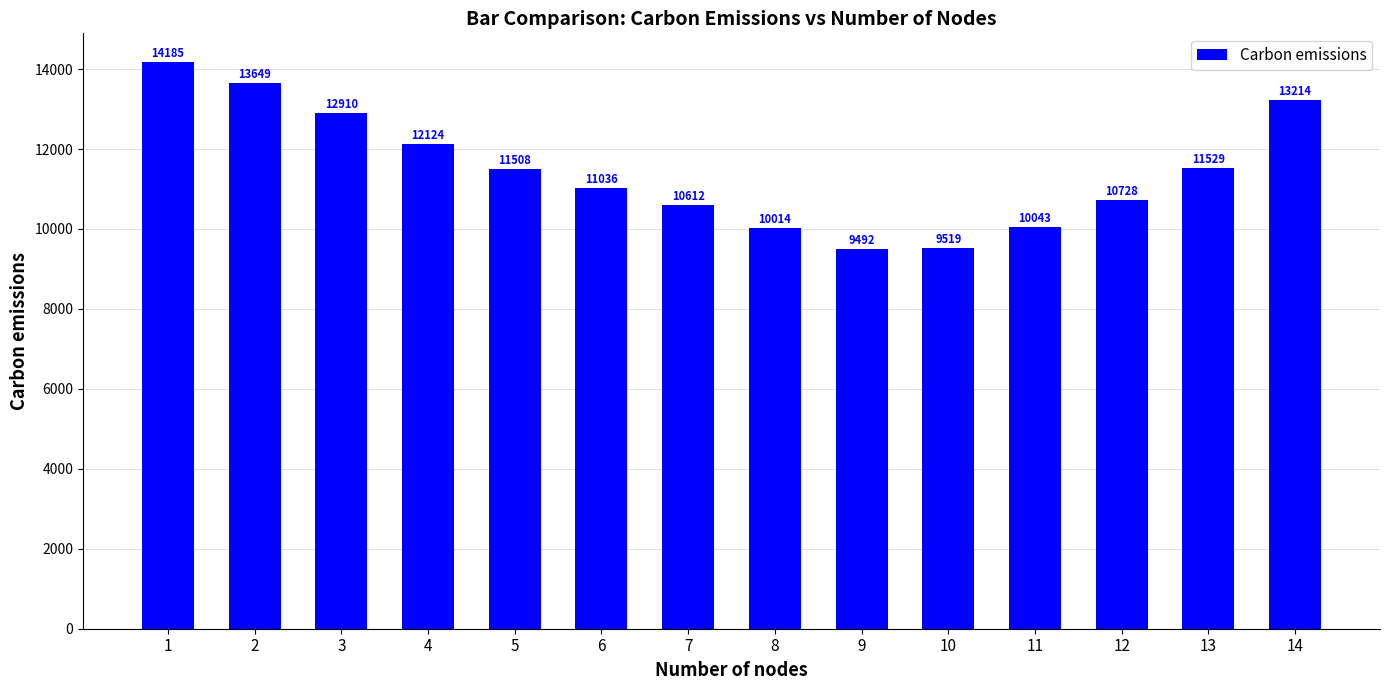

Between 11 and 1, which is larger?

1